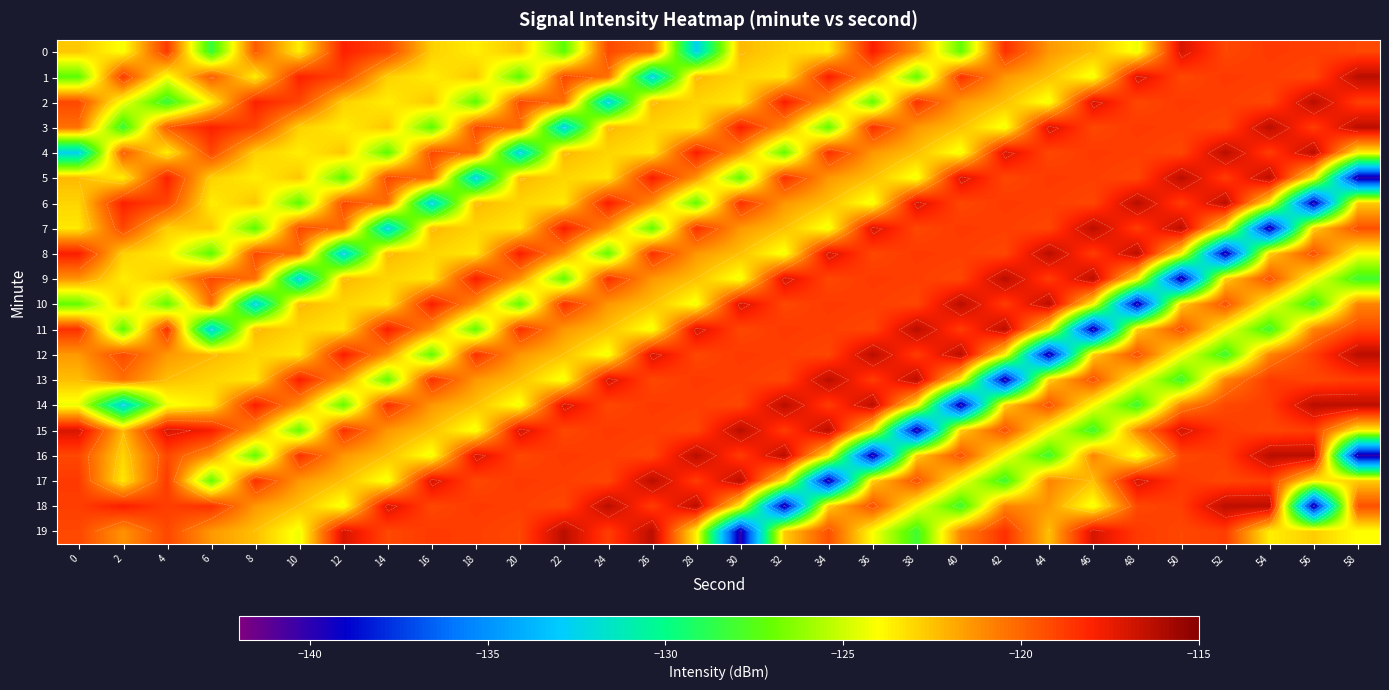

What is the sum of the 1 values at 54 and 58?

-235.2